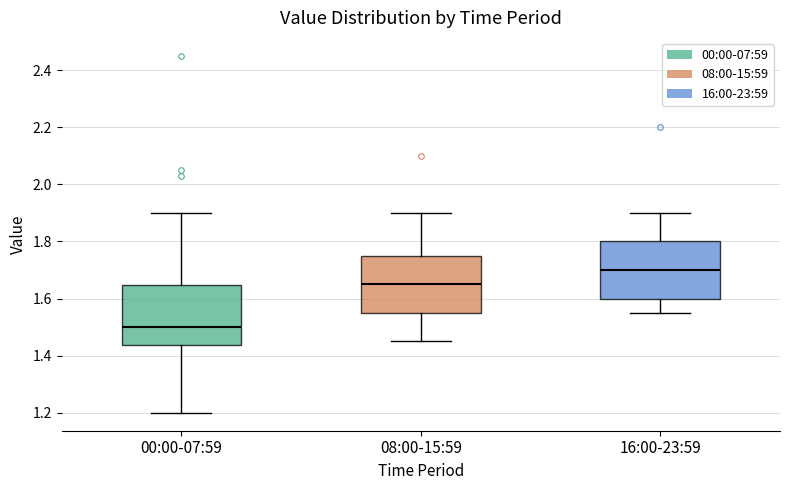

Which box's median line is the highest?

16:00-23:59